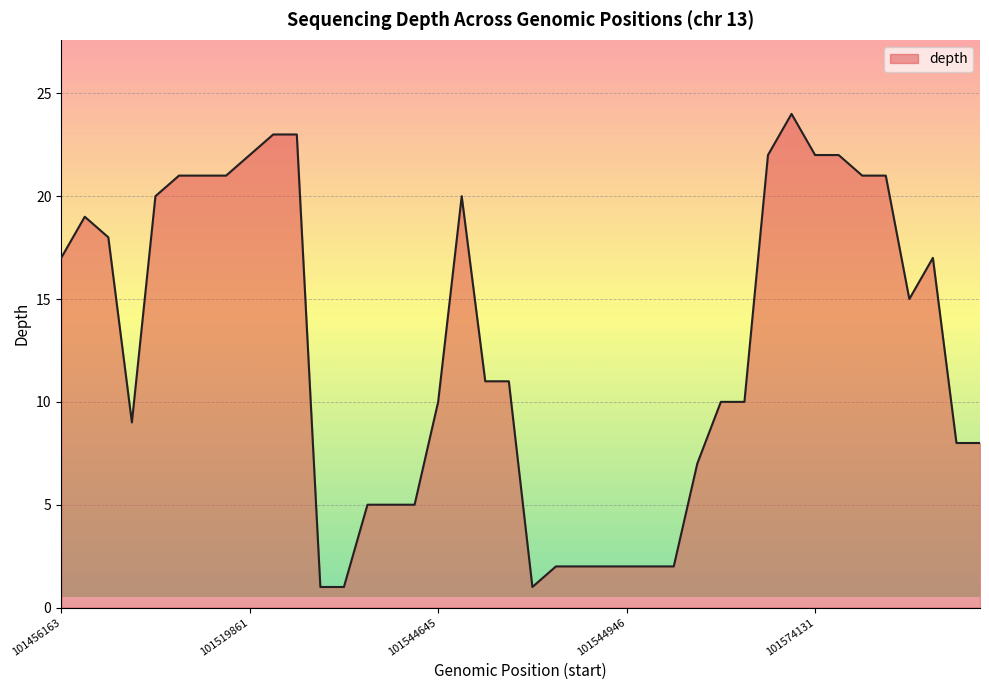

How many categories are shown in the chart?

40